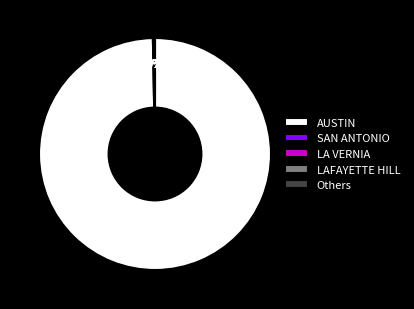

To the nearest percent, what portion does AUSTIN represent?

100%